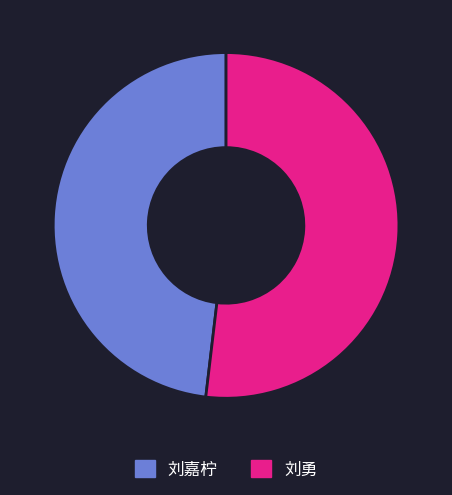

The 刘嘉柠 slice represents 36% of the pie. True or false?

False